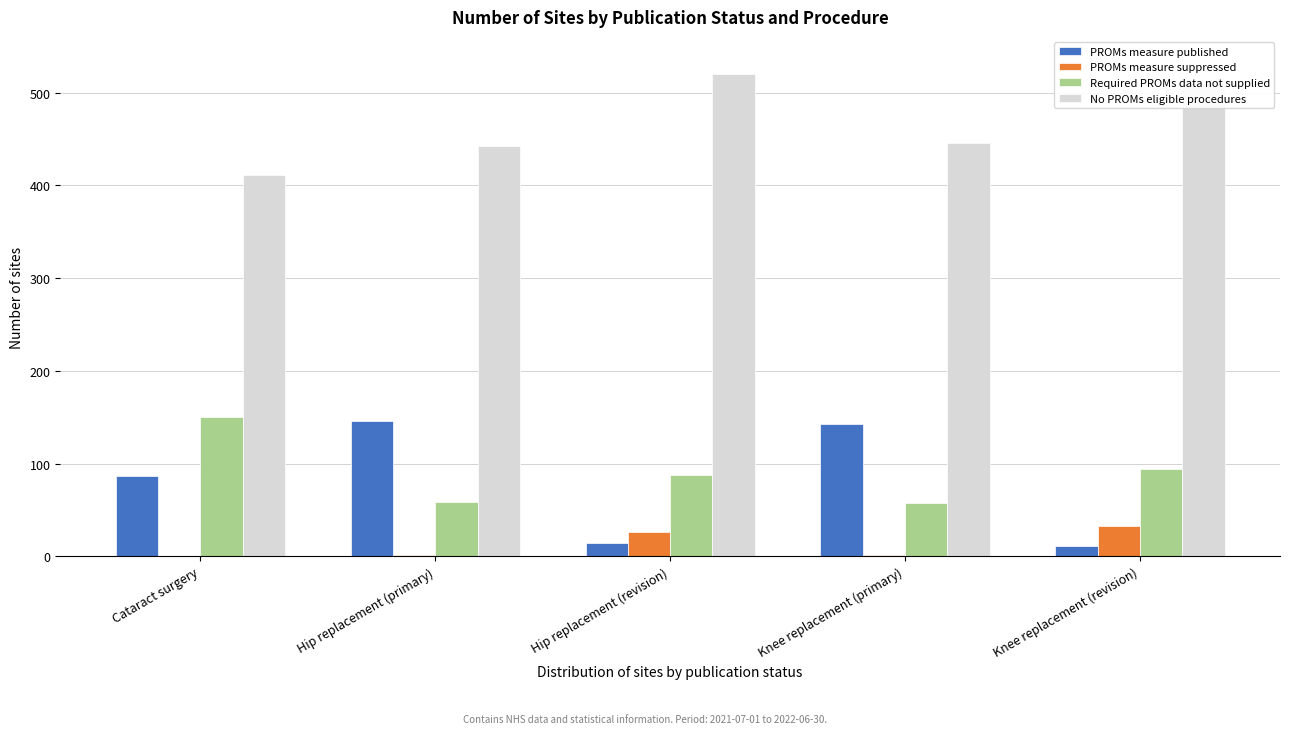

Is the value of PROMs measure published at Knee replacement (revision) greater than the value of Required PROMs data not supplied at Cataract surgery?

No